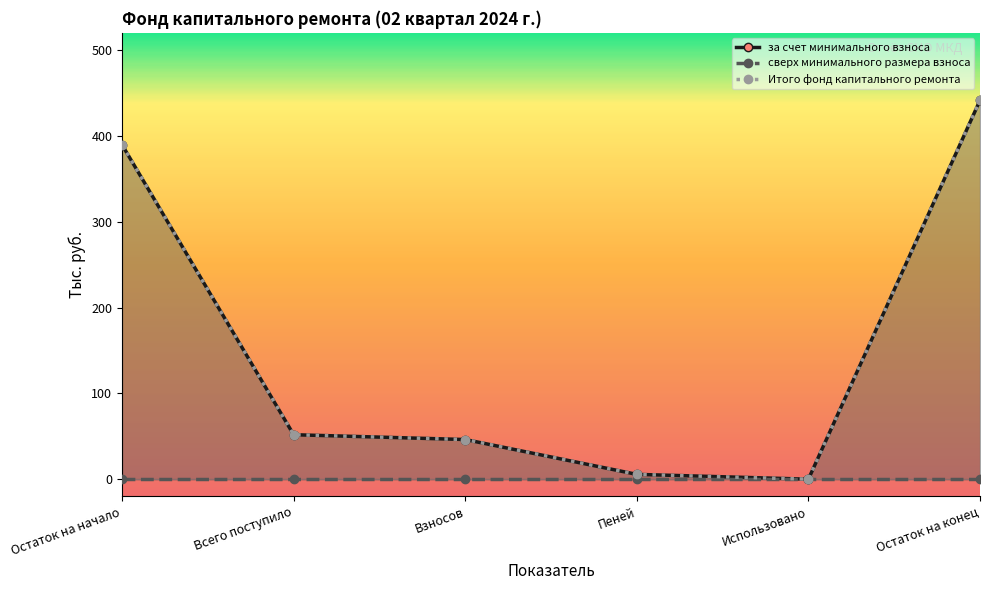

Read the за счет минимального взноса value at Взносов.

46.2